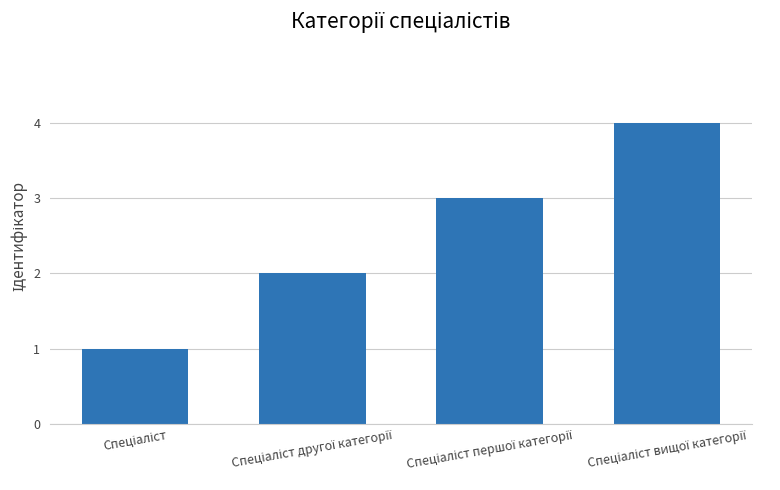

What is the greatest value displayed?

4